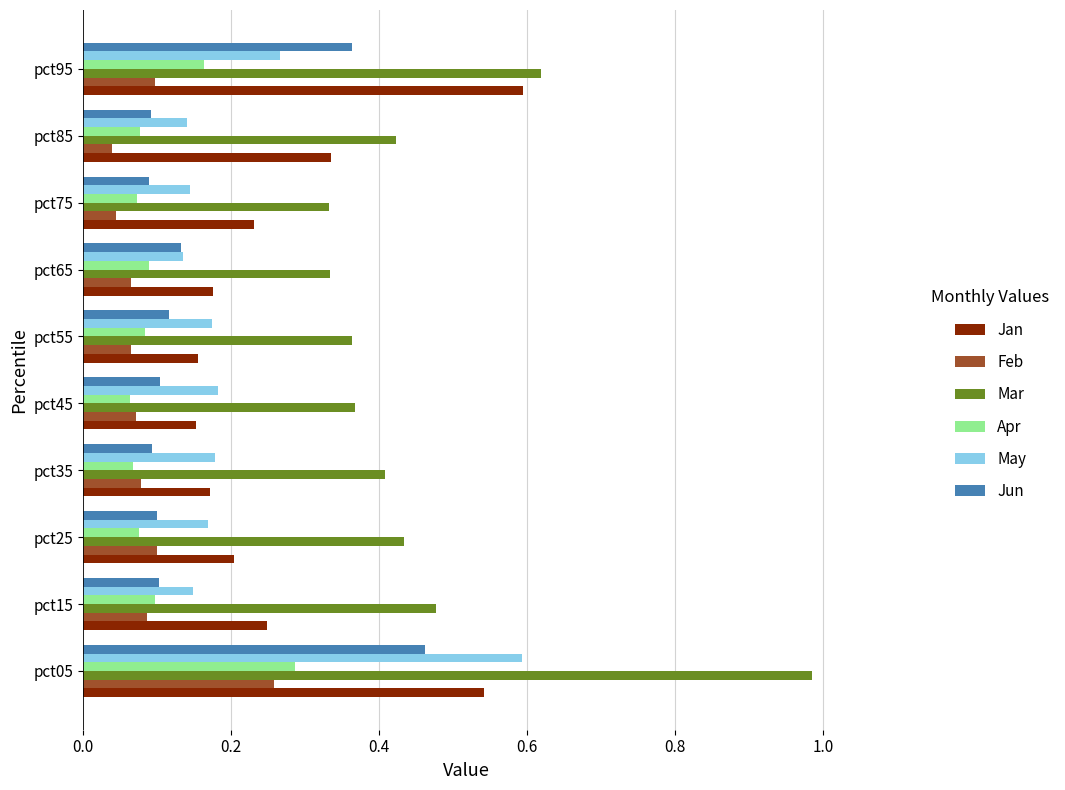

Which series has the largest total across all categories?

Mar